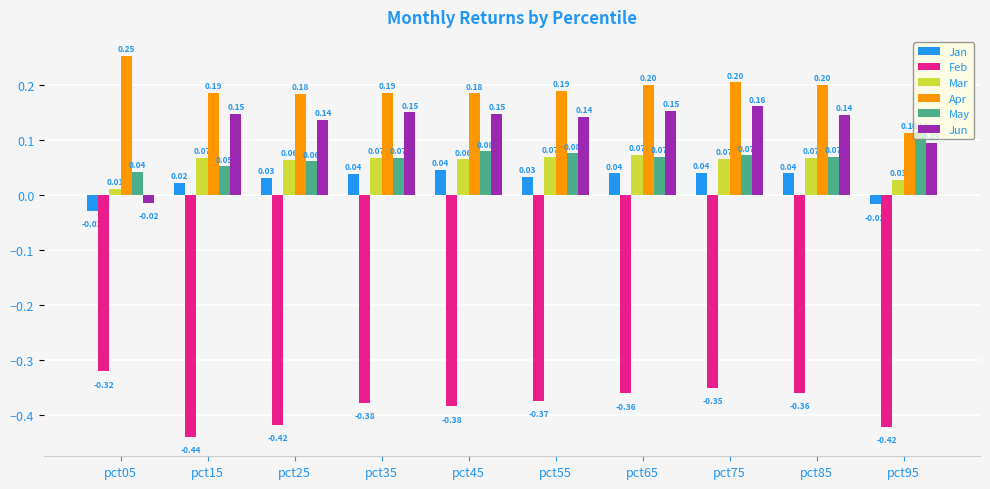

What is the sum of all Mar values?

0.6